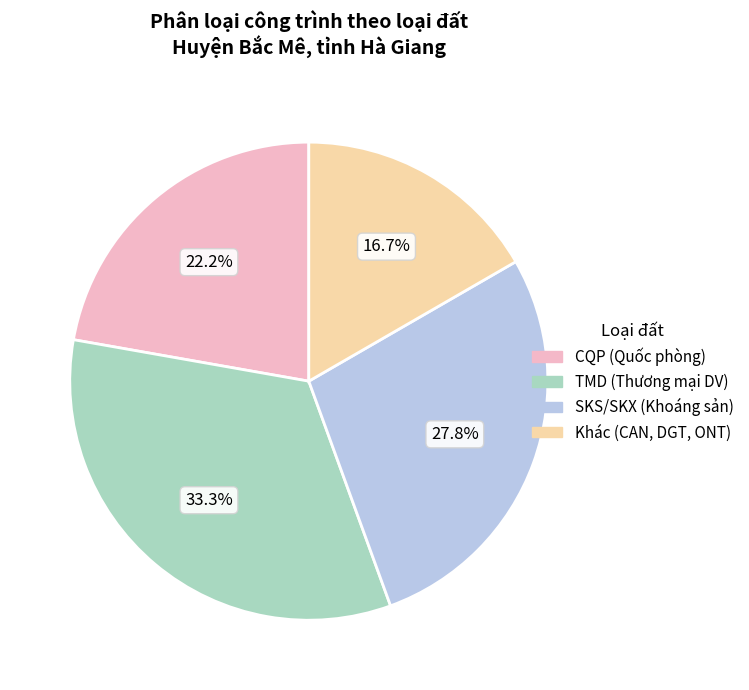

Is there a majority slice in this chart?

No